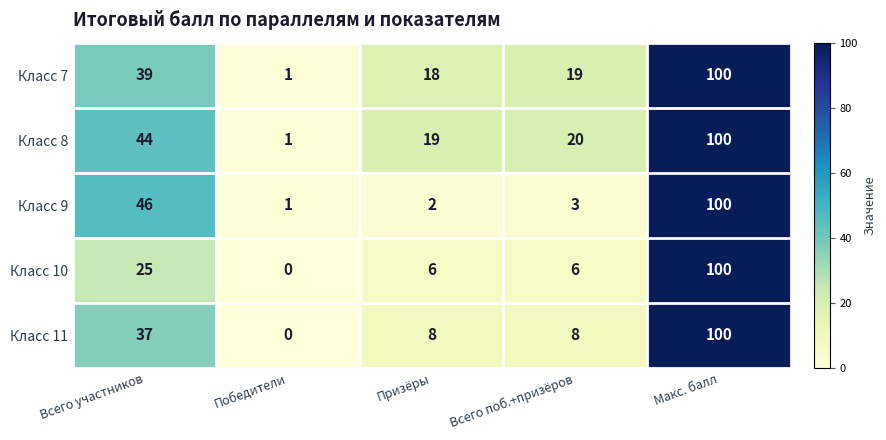

Rank the series at Призёры from lowest to highest value.

Класс 9, Класс 10, Класс 11, Класс 7, Класс 8